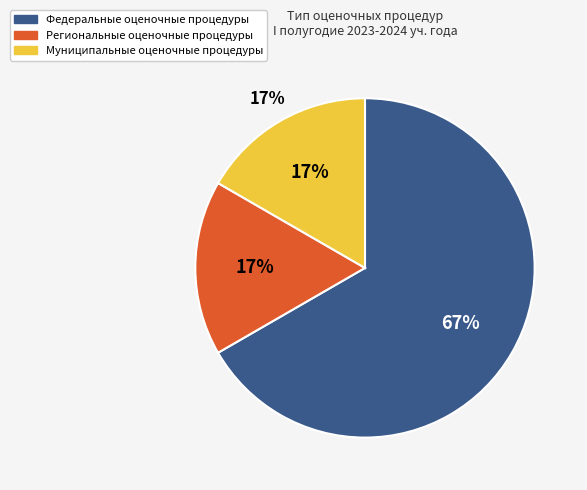

Which category has the biggest portion of the pie?

Федеральные оценочные процедуры